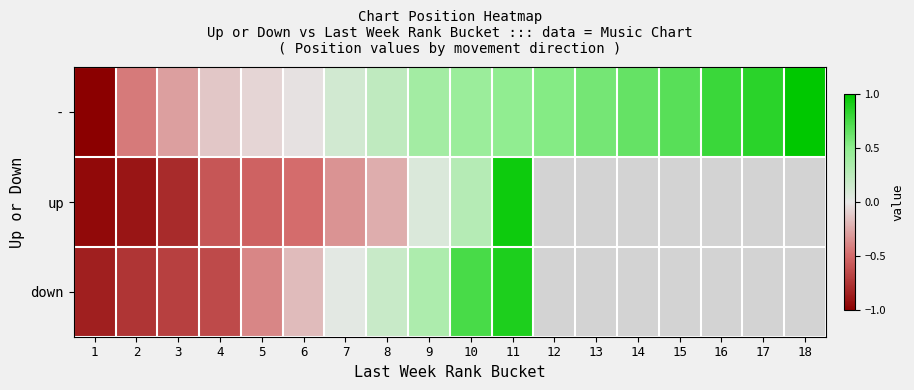

Read the down value at 5.

-0.4